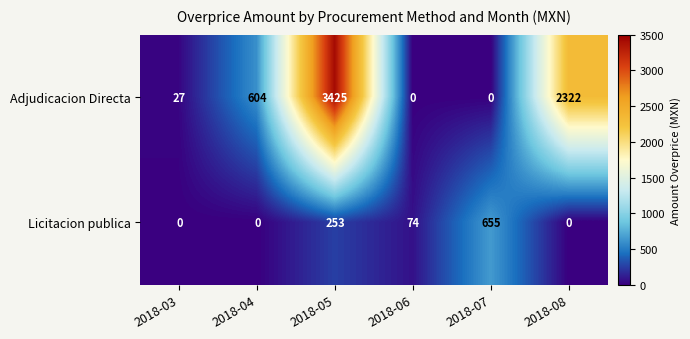

List the series in order of their peak value, lowest first.

Licitacion publica, Adjudicacion Directa